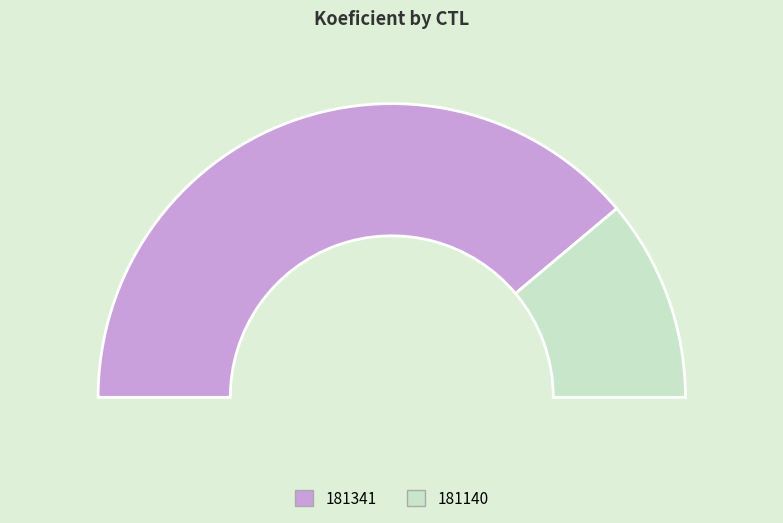

Do 181140 and 181341 together represent more than half of the pie?

Yes